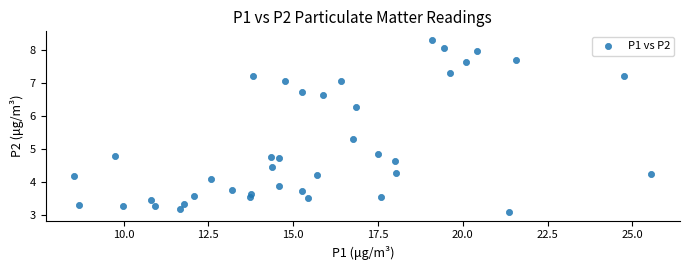

What is the range of Y values (max minus min)?

5.2